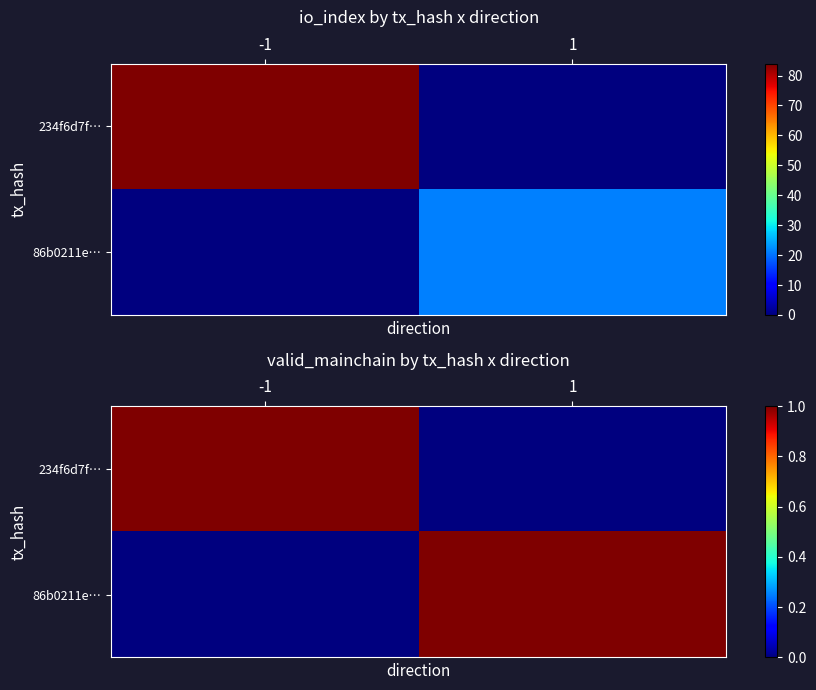

List the labels in order of 86b0211e… value, largest first.

1, -1